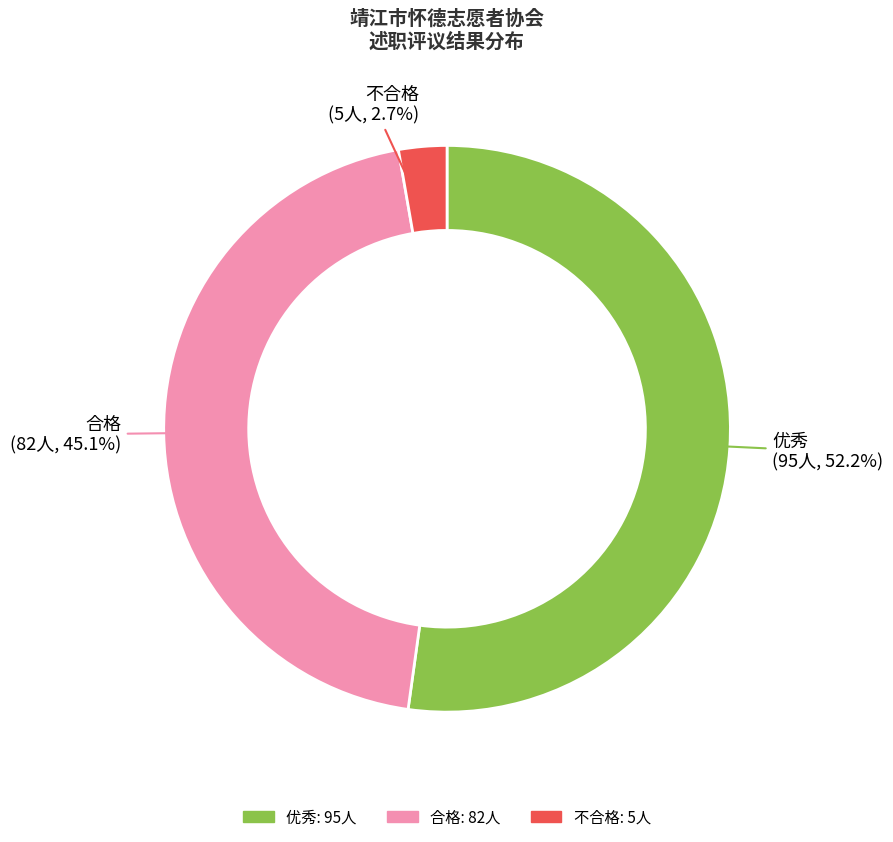

Which slice is the smallest?

不合格